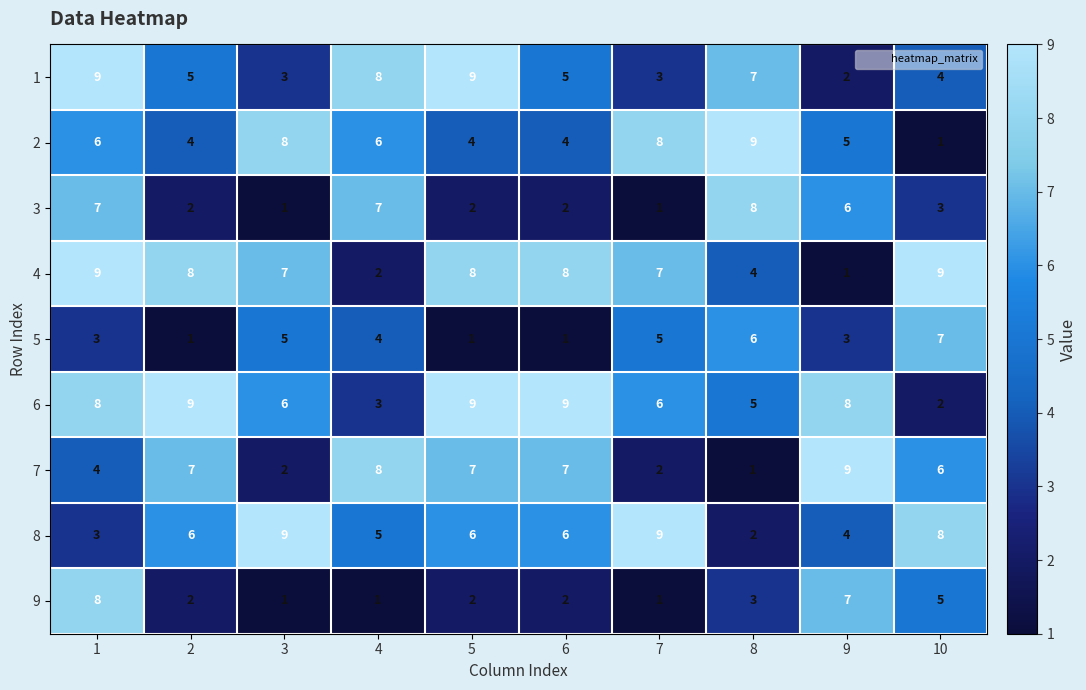

At 8, list the series in order from smallest to largest.

7, 8, 9, 4, 6, 5, 1, 3, 2